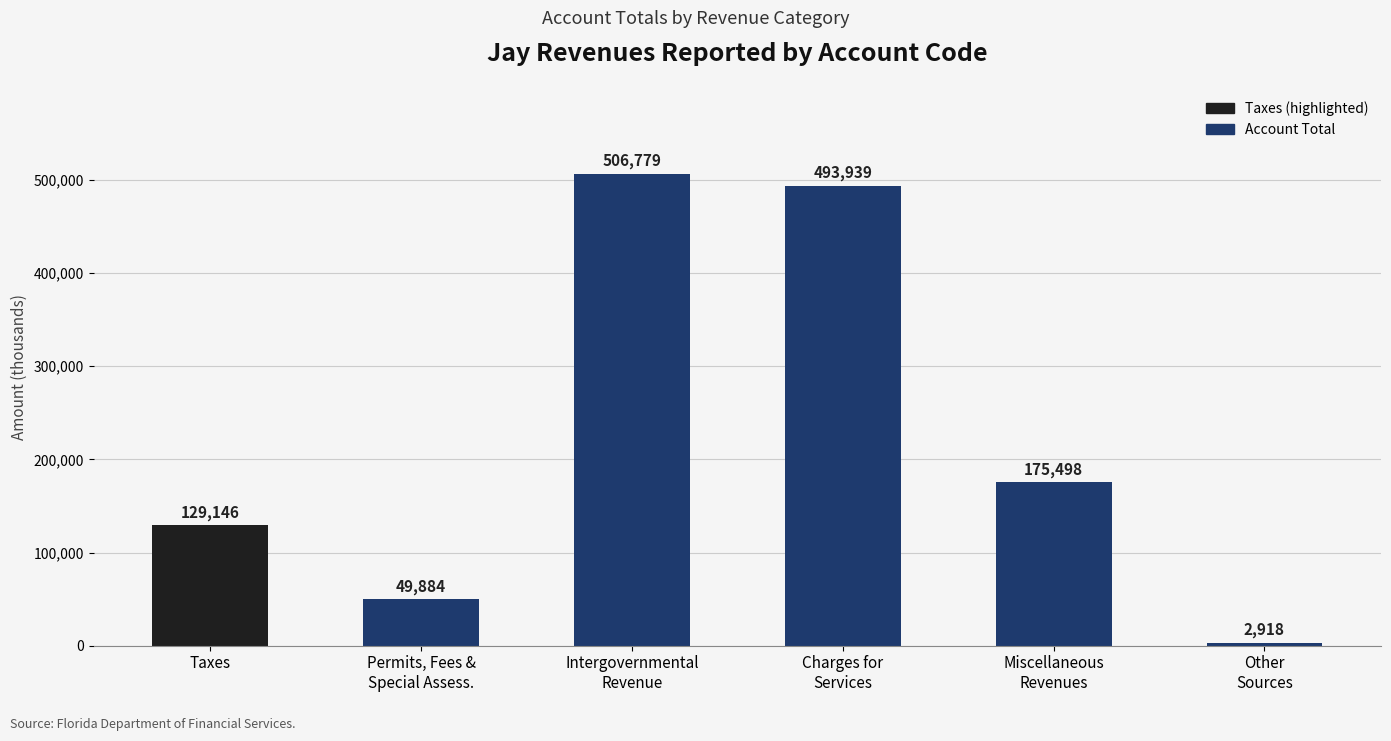

Which has a higher value, Permits, Fees &
Special Assess. or Taxes?

Taxes